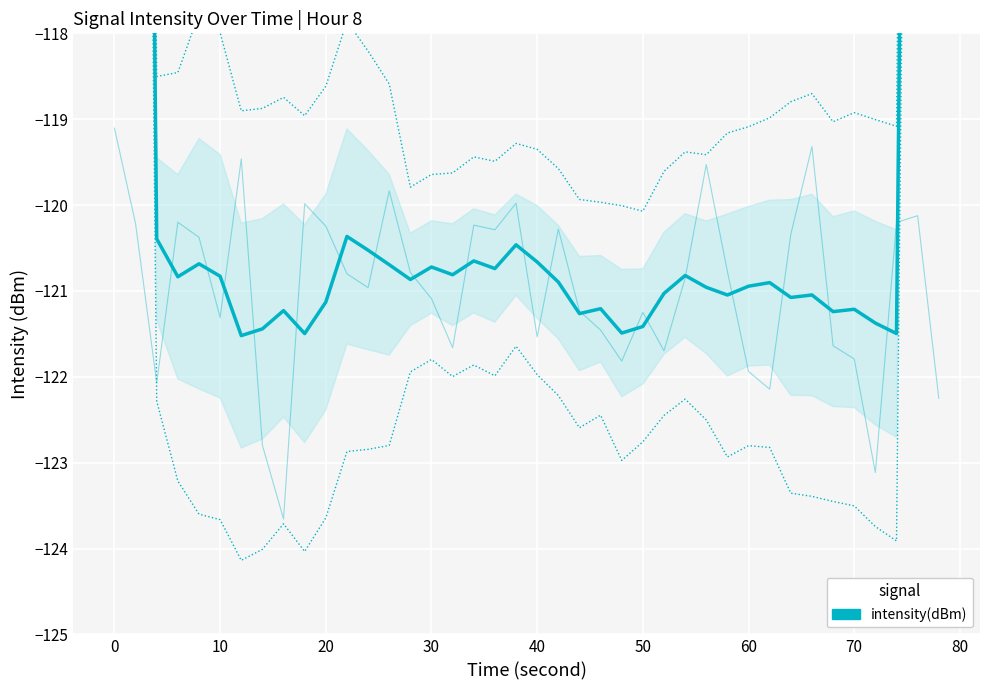

How many intersections are there between intensity(dBm) (raw) and intensity(dBm) (mean)?

20